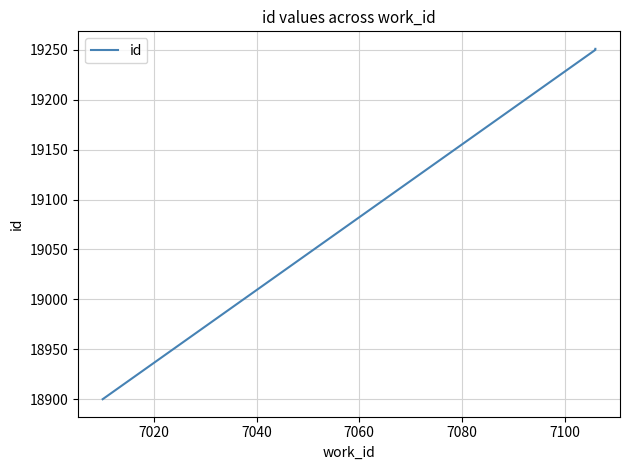

What is the minimum value shown in the chart?

18900